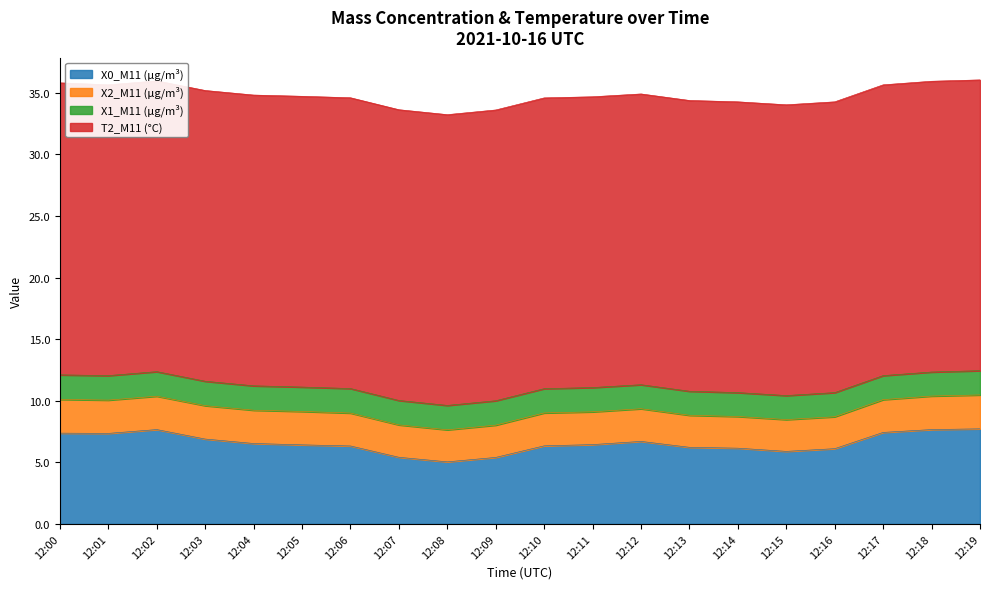

What is the sum of all X1_M11 (μg/m³) values?

39.4